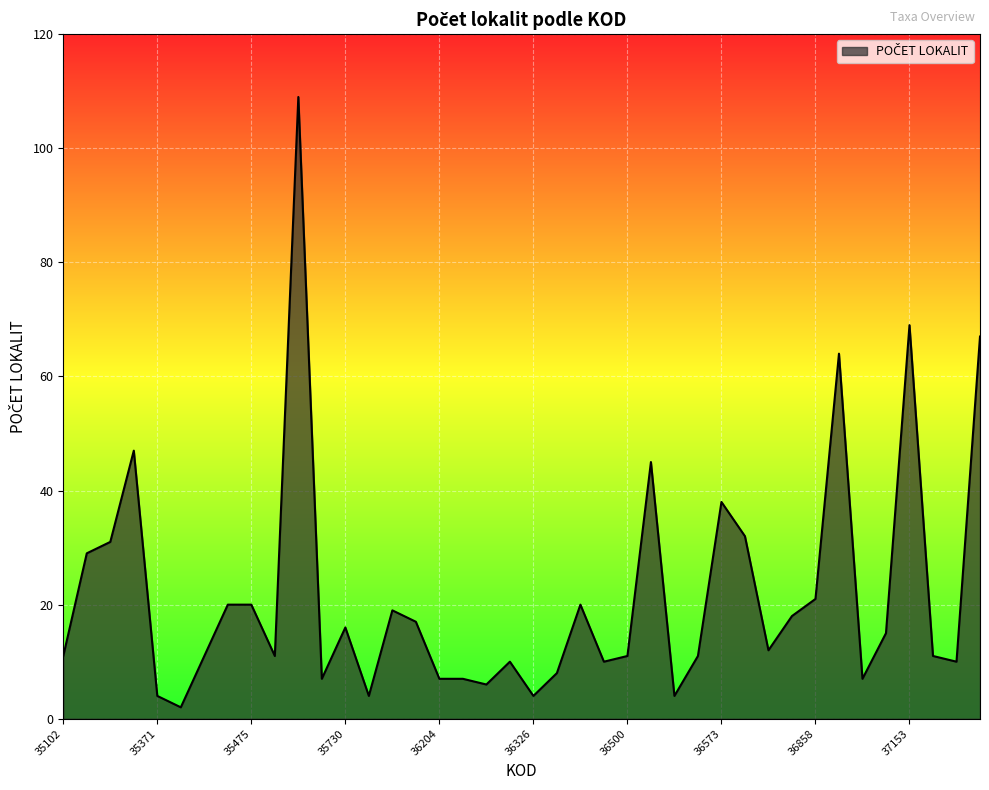

What is the difference between the maximum and minimum values?

107